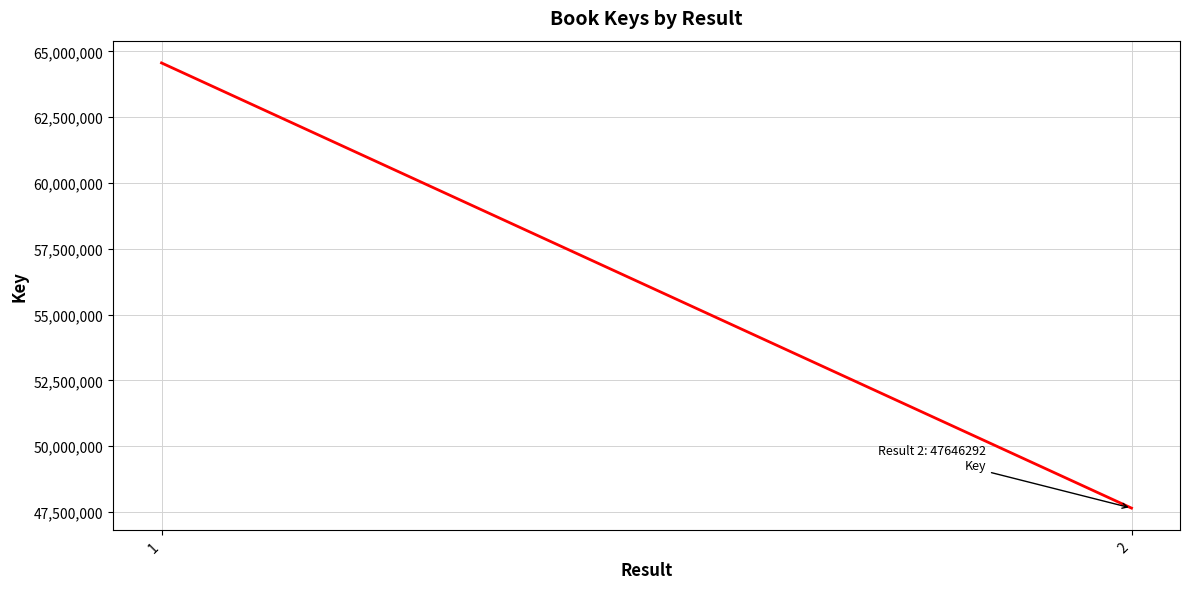

Reading right to left, list all the values displayed in this chart.

2=47646292	1=64563133